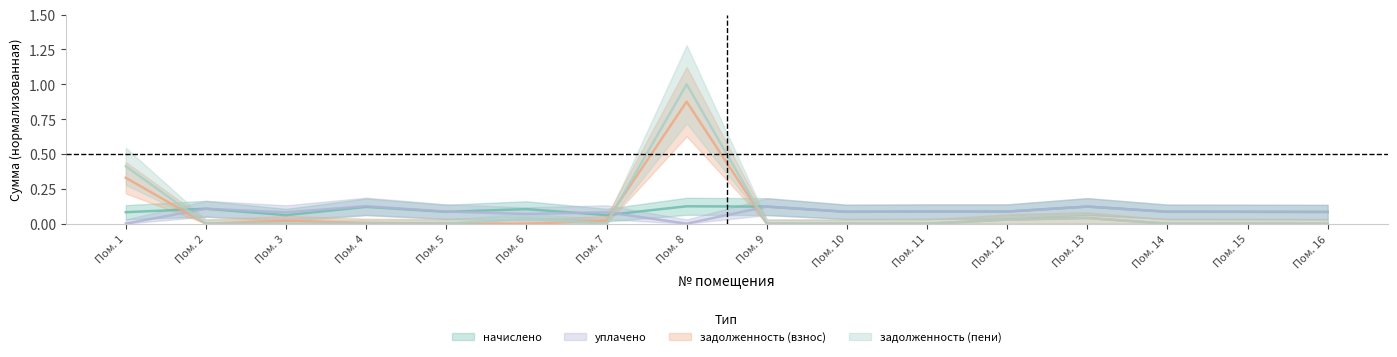

Where do задолженность (пени) and уплачено first cross each other?

Пом. 1 and Пом. 2